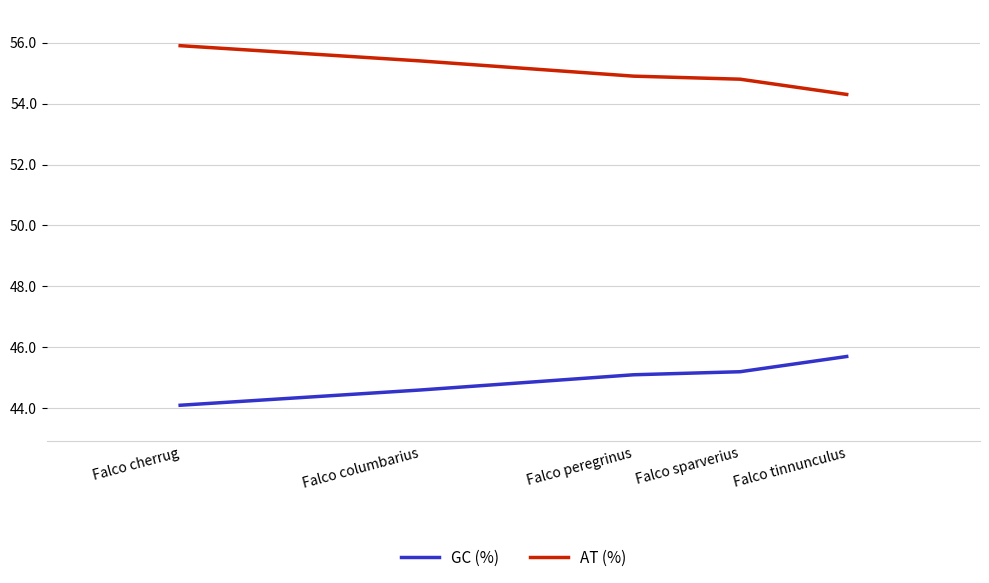

What are all the series names shown in the legend?

GC (%), AT (%)